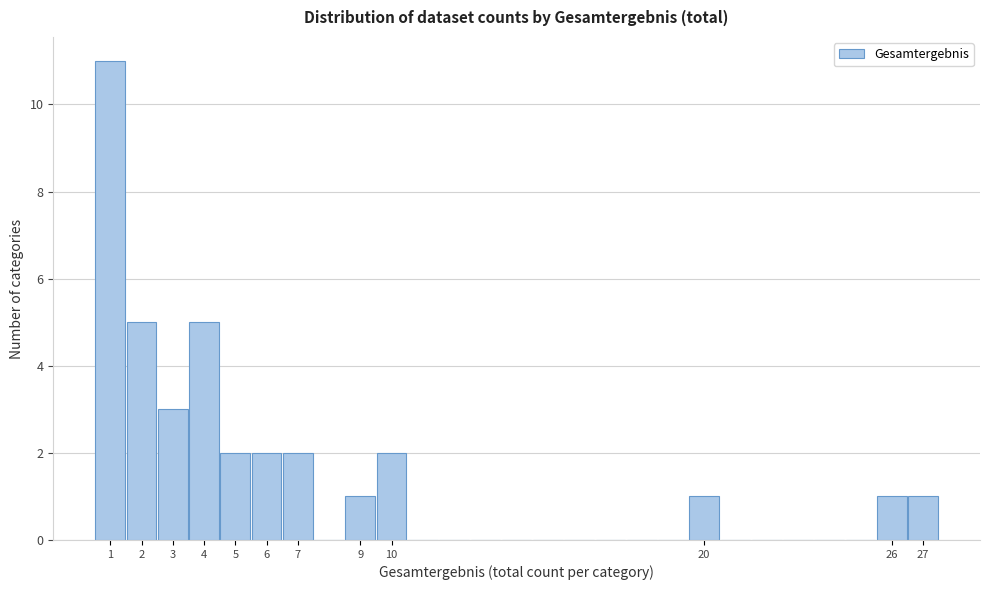

Reading left to right, list every bar in this chart as the range it spans on the x-axis followed by its height. The values are not printed on the chart, so give them approximately, as read against the axis.

0.5 to 1.5: 11
1.5 to 2.5: 5
2.5 to 3.5: 3
3.5 to 4.5: 5
4.5 to 5.5: 2
5.5 to 6.5: 2
6.5 to 7.5: 2
7.5 to 8.5: 0
8.5 to 9.5: 1
9.5 to 10.5: 2
10.5 to 11.5: 0
11.5 to 12.5: 0
12.5 to 13.5: 0
13.5 to 14.5: 0
14.5 to 15.5: 0
15.5 to 16.5: 0
16.5 to 17.5: 0
17.5 to 18.5: 0
18.5 to 19.5: 0
19.5 to 20.5: 1
20.5 to 21.5: 0
21.5 to 22.5: 0
22.5 to 23.5: 0
23.5 to 24.5: 0
24.5 to 25.5: 0
25.5 to 26.5: 1
26.5 to 27.5: 1